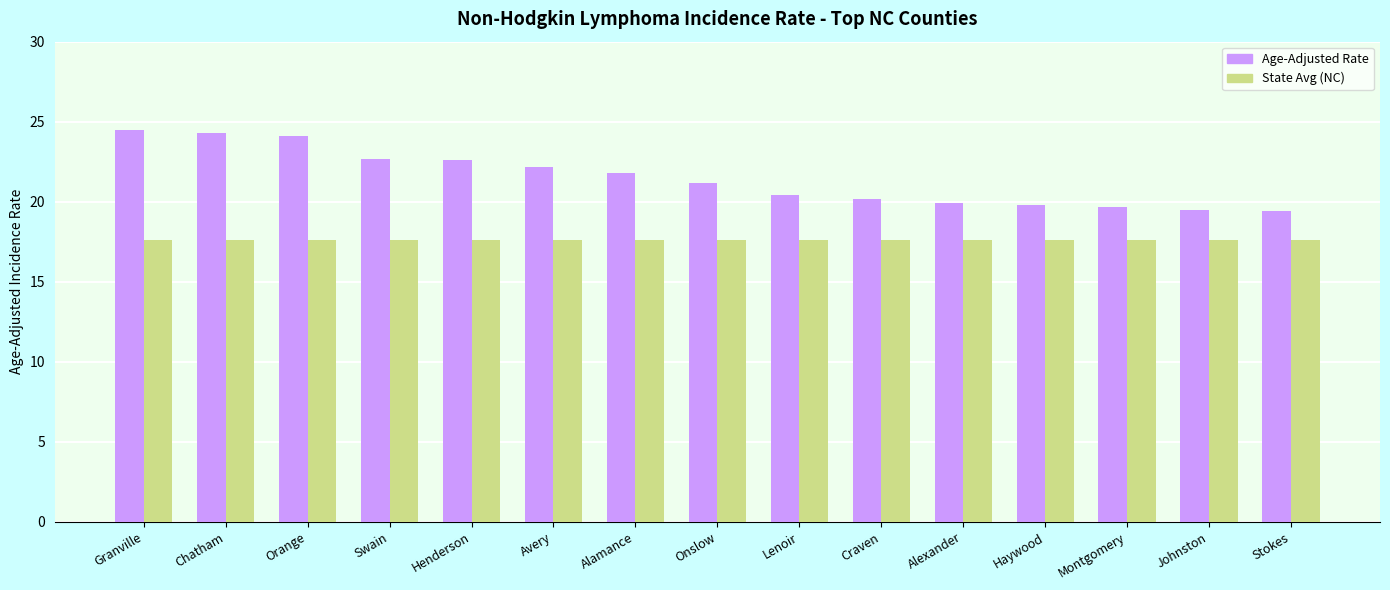

What is the label of the 9th bar from the right?

Alamance